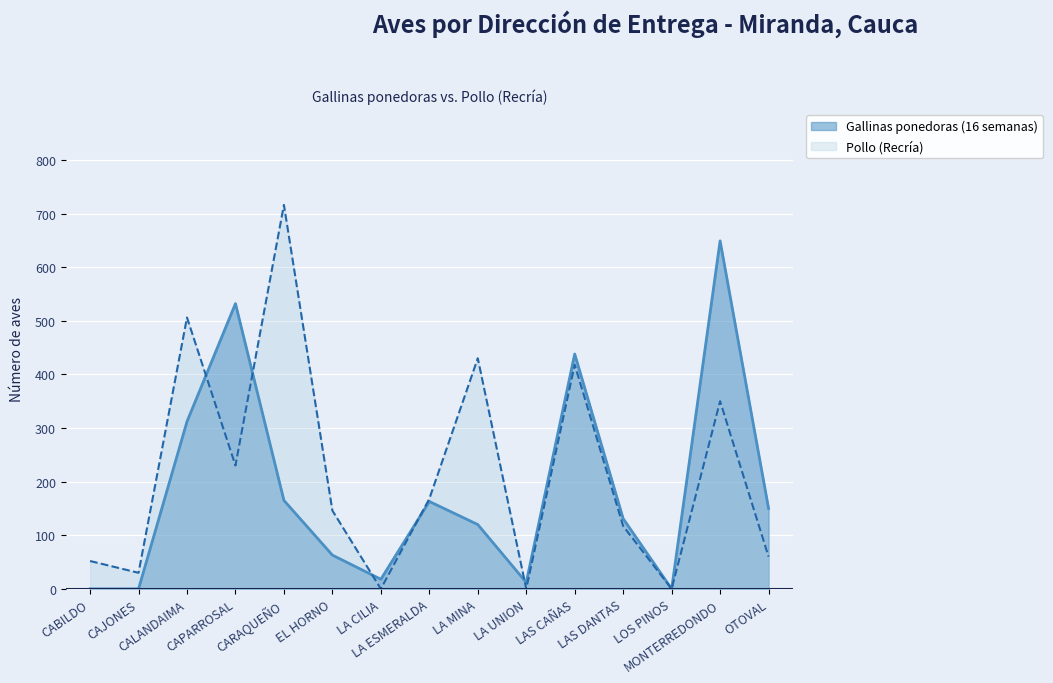

Between which two adjacent categories do Gallinas ponedoras (16 semanas) and Pollo (Recría) first intersect?

CALANDAIMA and CAPARROSAL